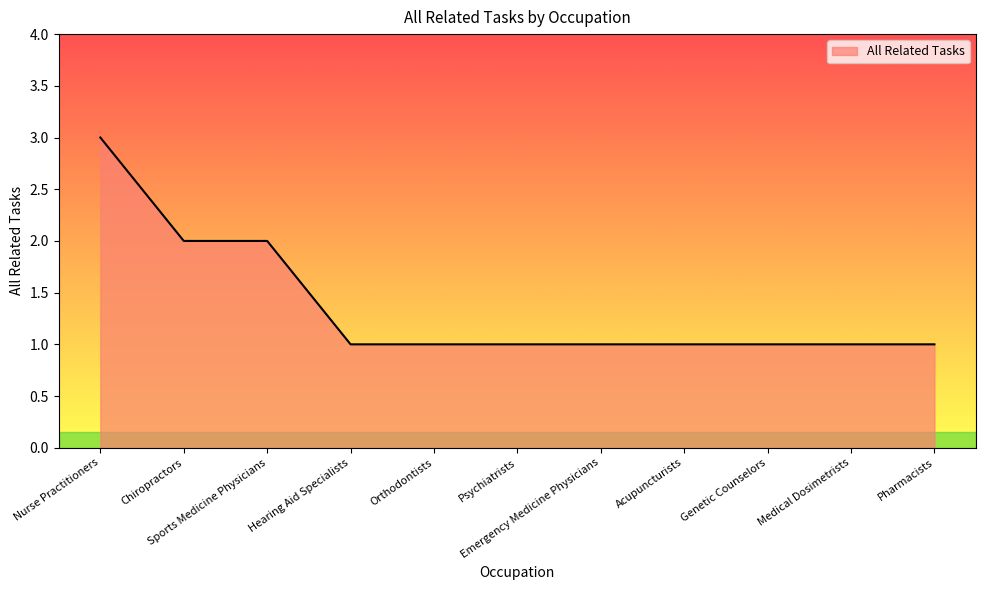

What is the maximum value shown in the chart?

3